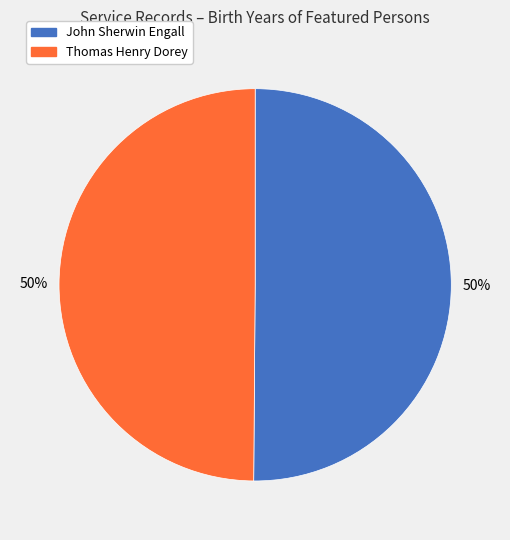

What is the ratio of the value at Thomas Henry Dorey to the value at John Sherwin Engall?

1.0